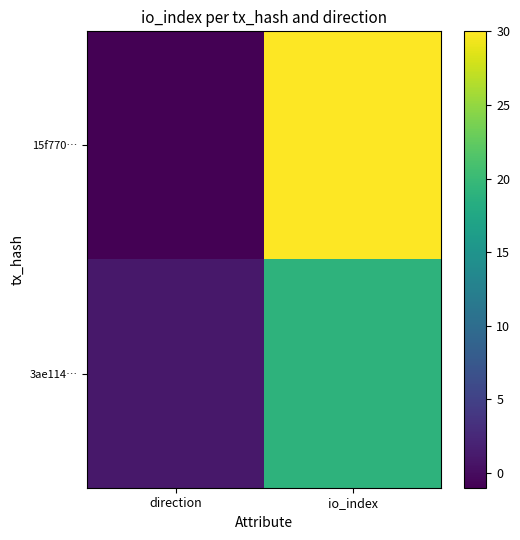

Which series changed the most between direction and io_index?

15f770…